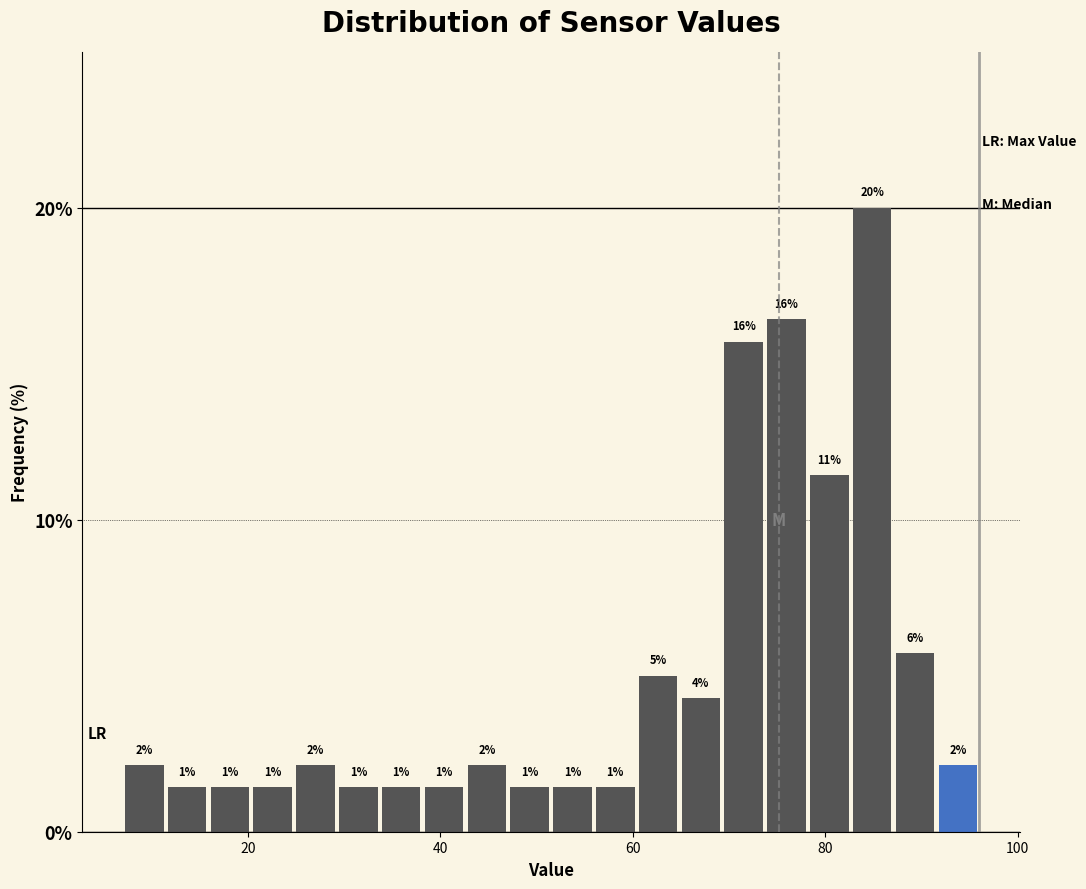

Read against the x-axis, roughly where is the centre of the tallest bar?

84